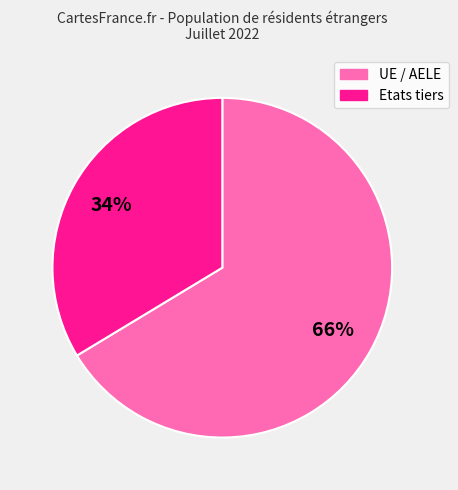

To the nearest percent, what is the average slice percentage?

50%